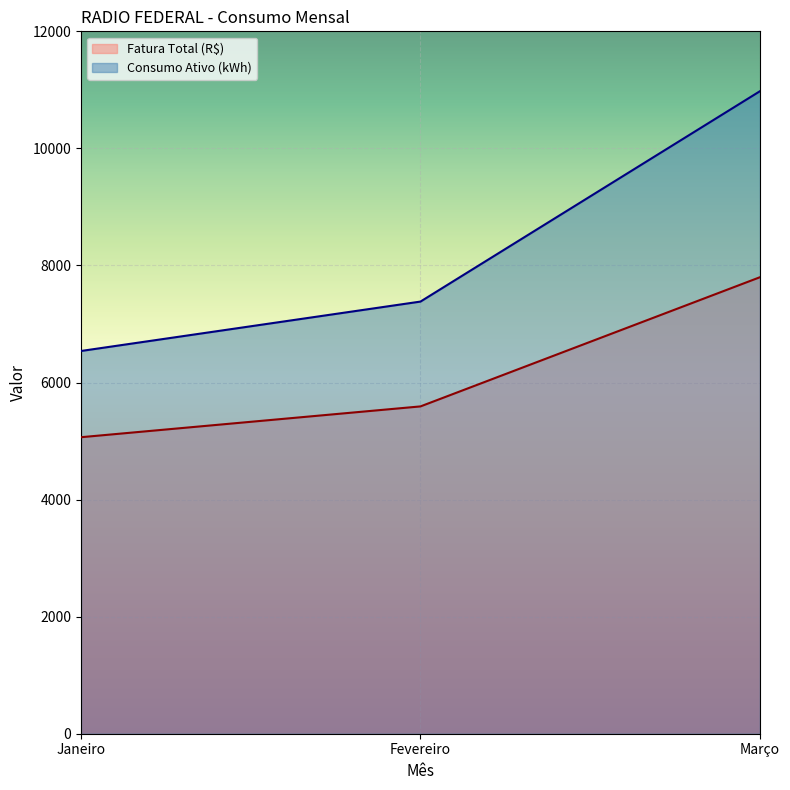

What is the label of the 1st point from the right?

Março